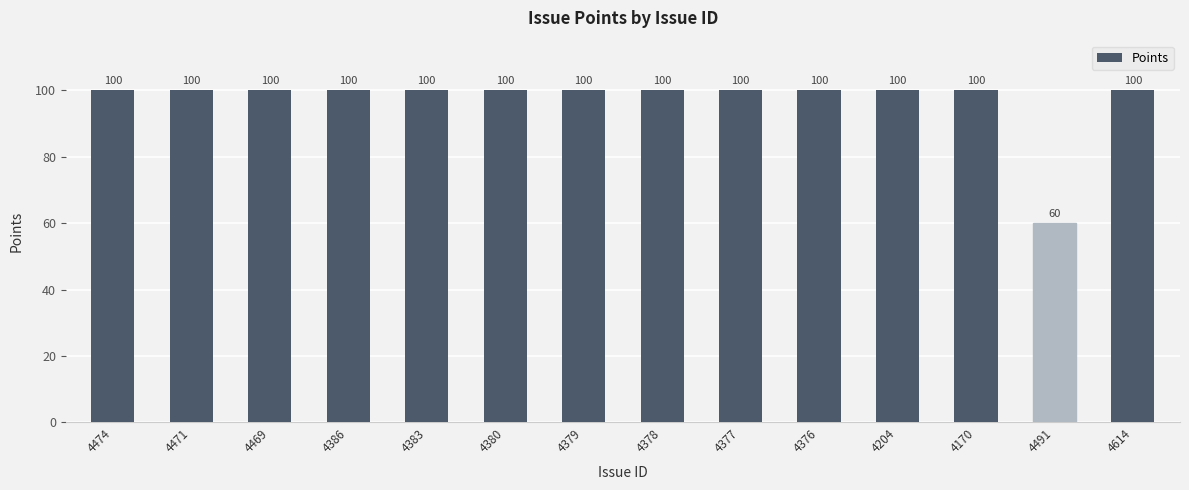

What is the ratio of the value at 4474 to the value at 4378?

1.0